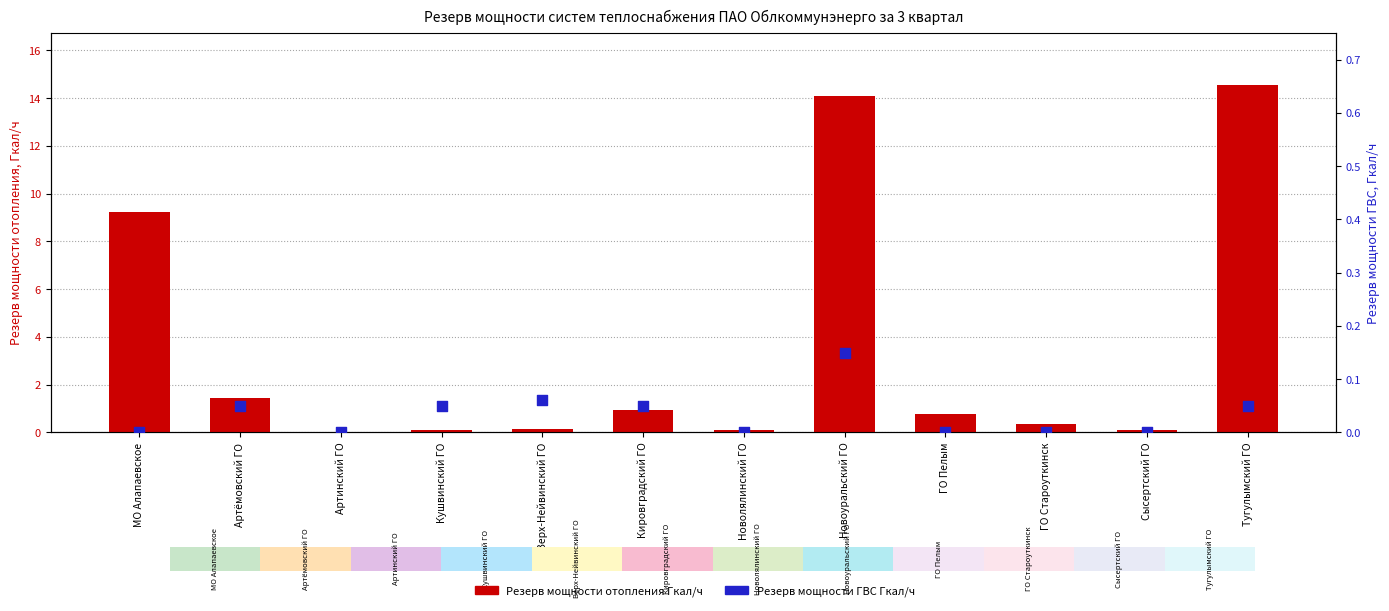

Which series has the largest total across all categories?

Резерв мощности отопления Гкал/ч